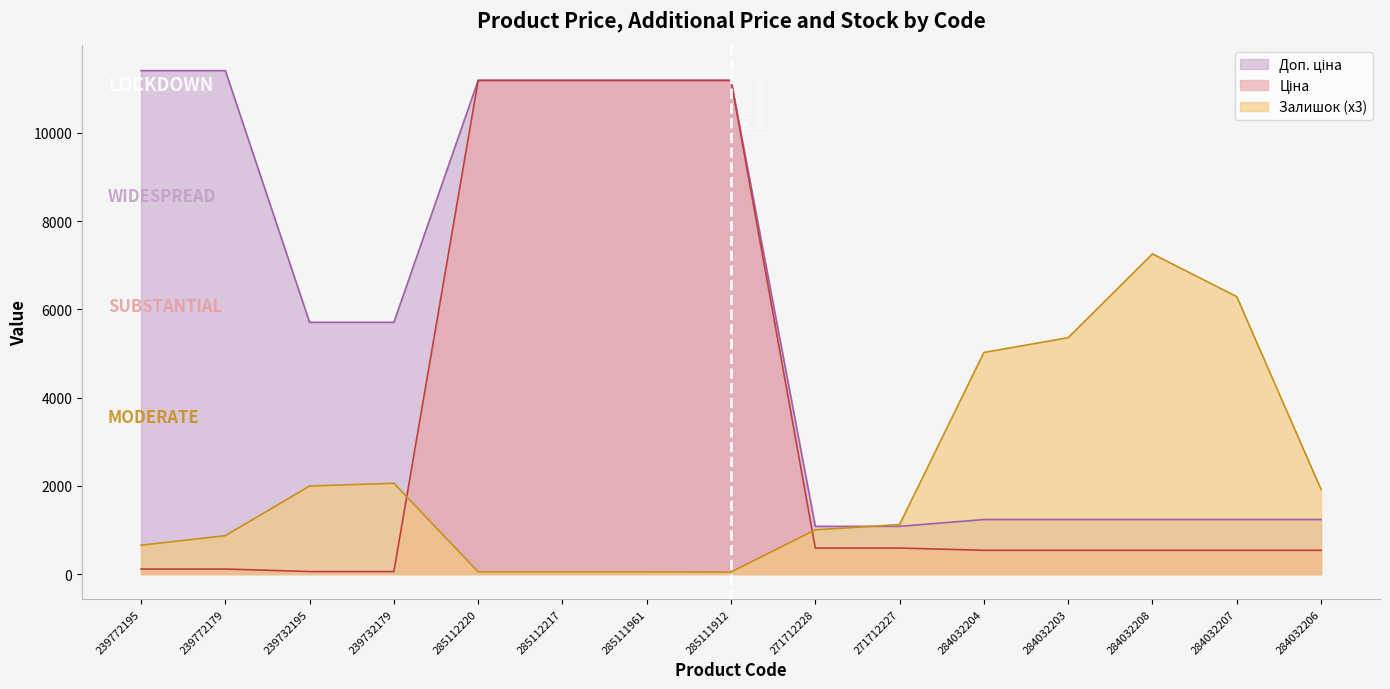

Which category has the lowest value across all series?

285111912